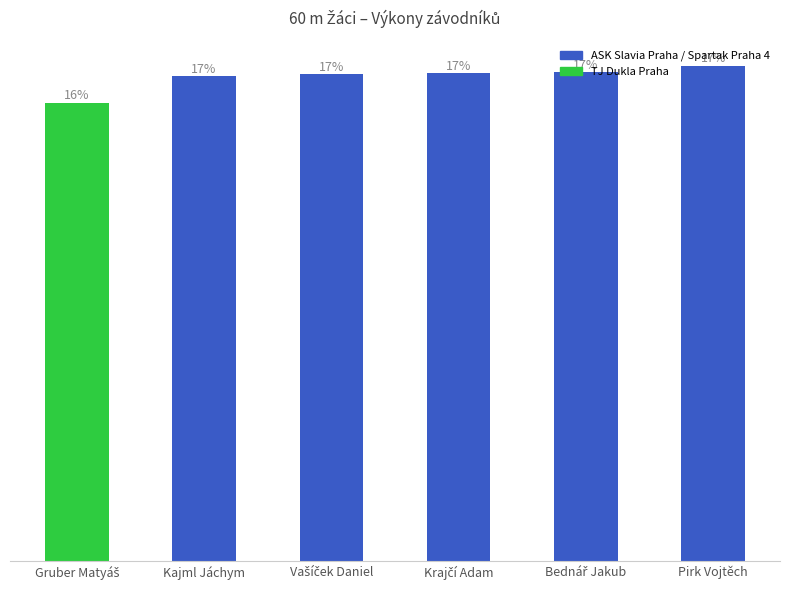

Does the chart contain any negative values?

No